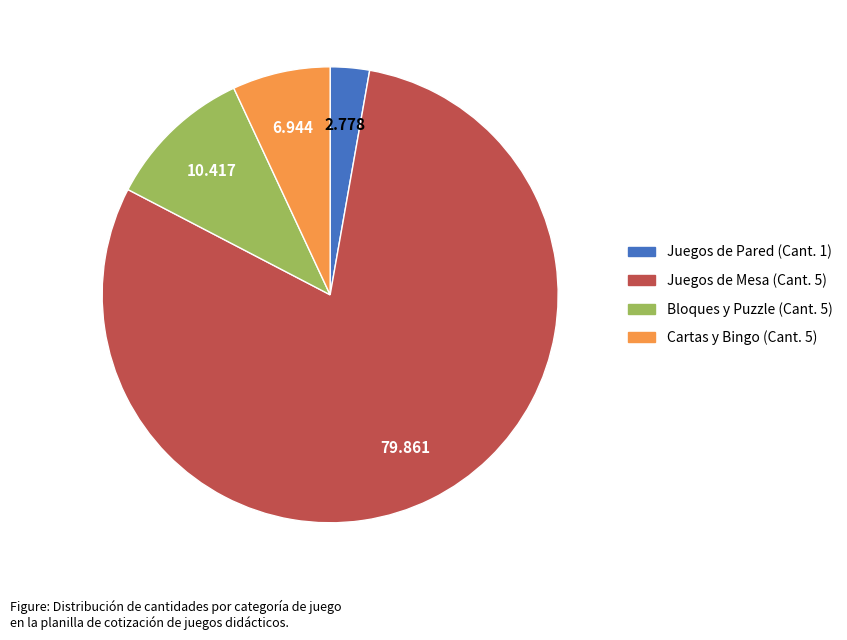

Does any single category account for the majority?

Yes